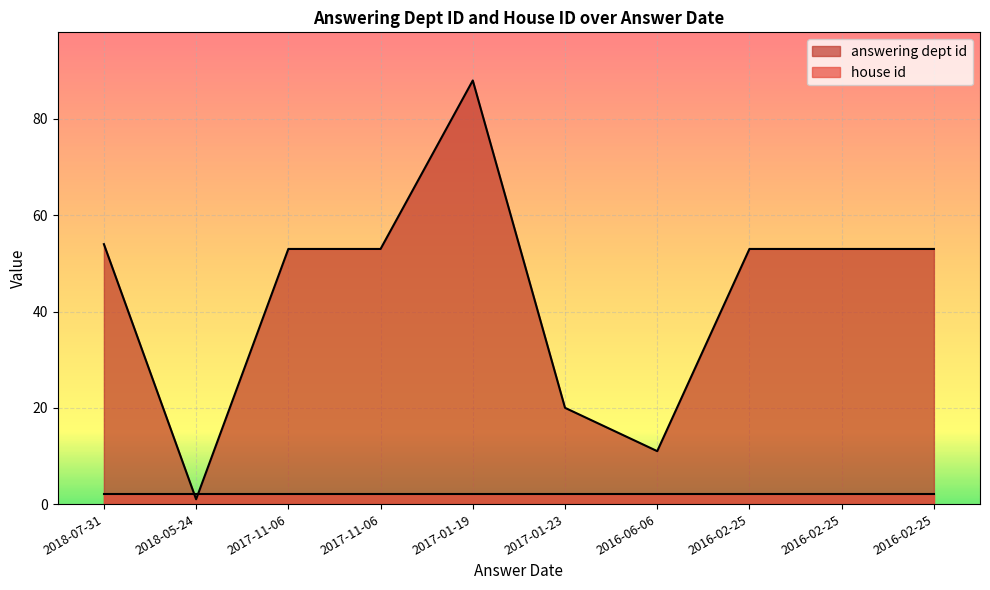

What is the smallest value displayed?

1